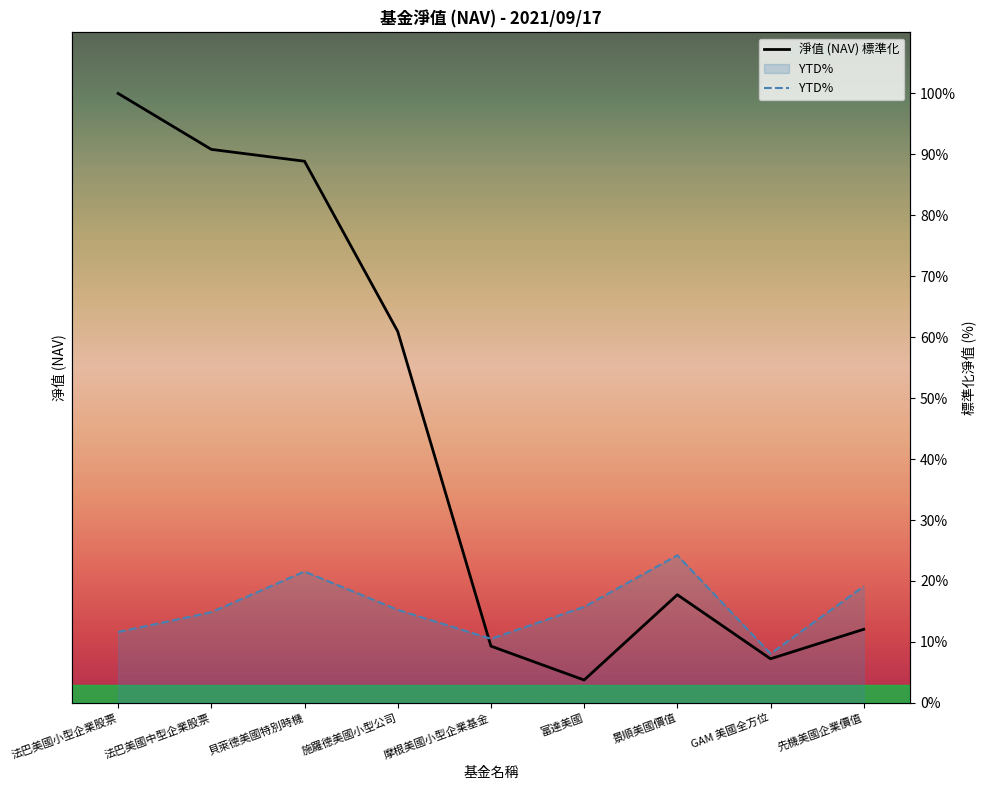

At 施羅德美國小型公司, list the series in order from largest to smallest.

淨值 (NAV) 標準化, YTD%